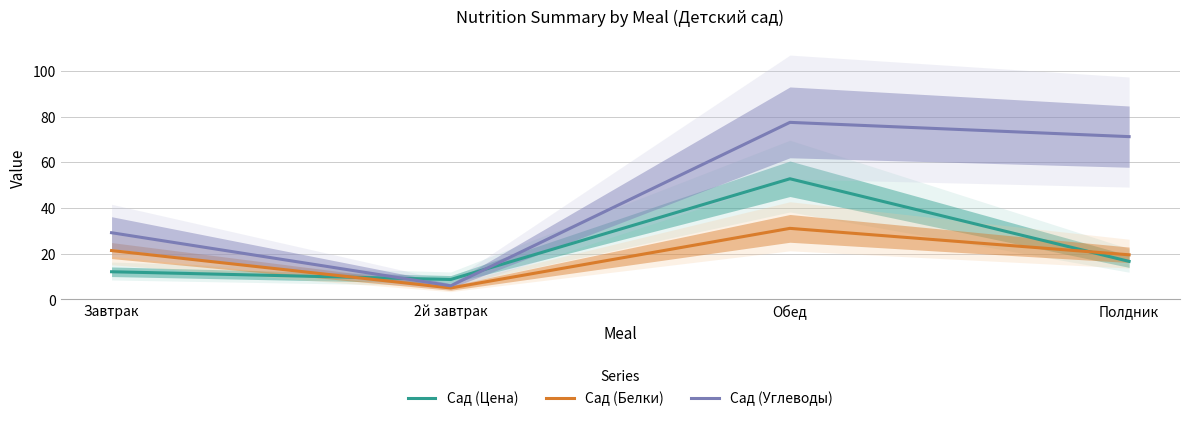

Which series has the largest range (max minus min)?

Сад (Углеводы)